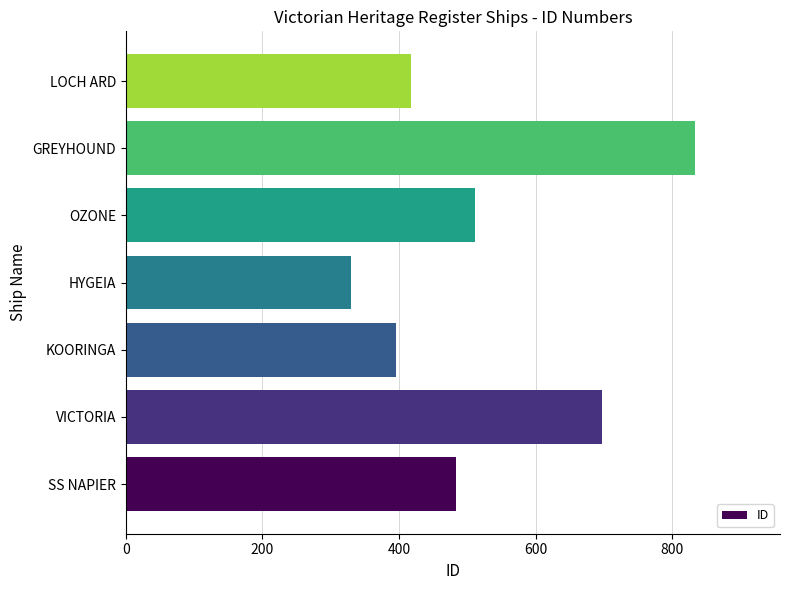

Reading bottom to top, extract all data points from this chart.

483	697	395	329	511	833	417